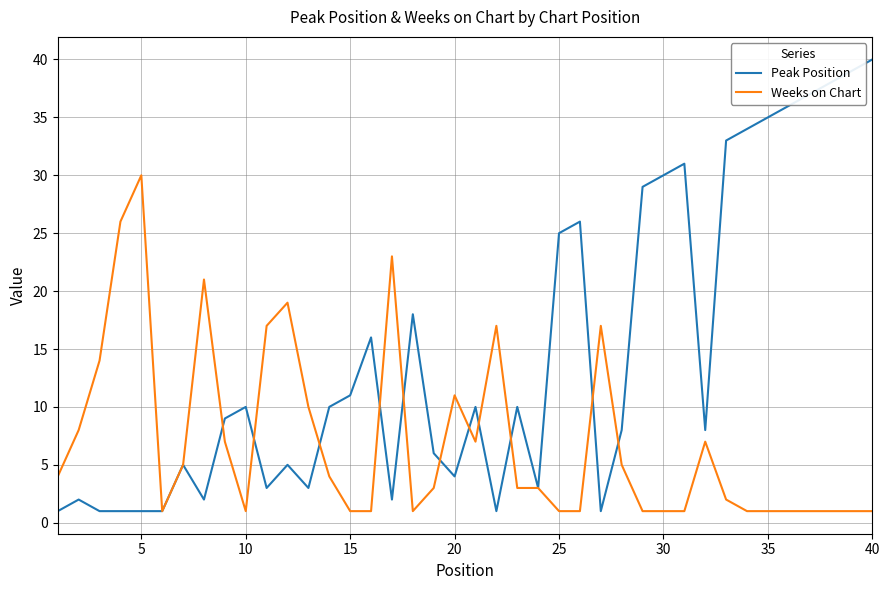

Which series has the widest spread of values?

Peak Position